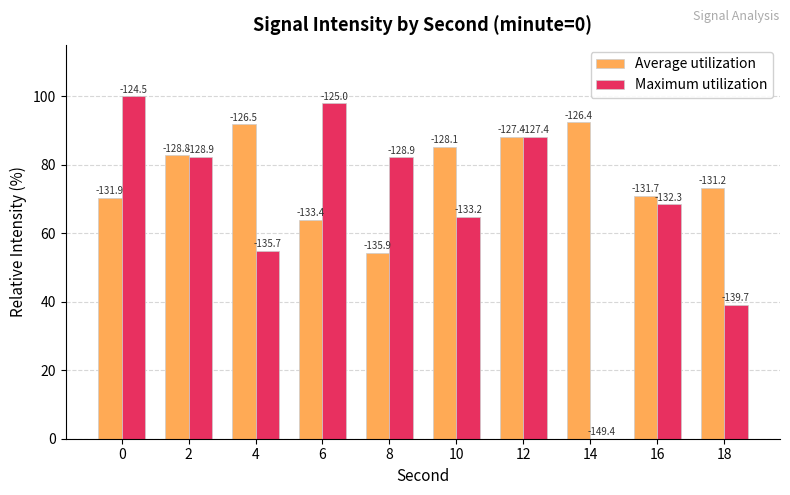

Which series has the largest total across all categories?

Average utilization